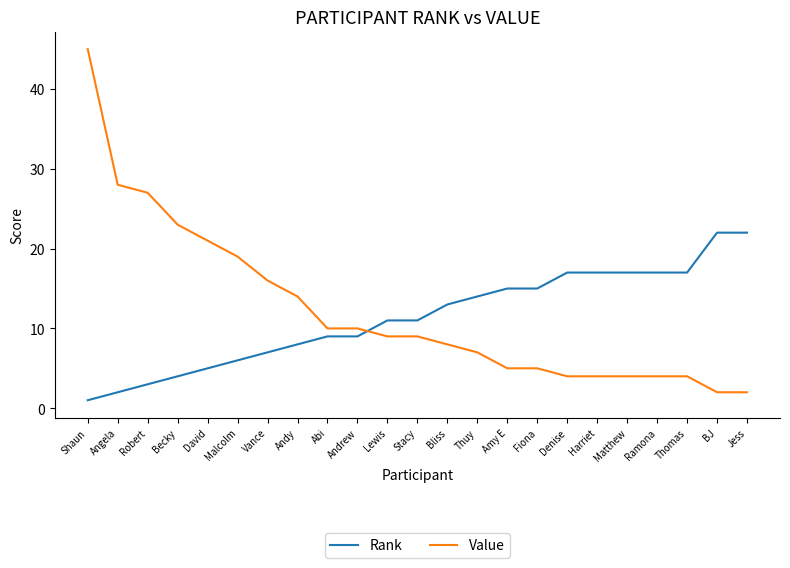

What position from the left is Lewis?

11